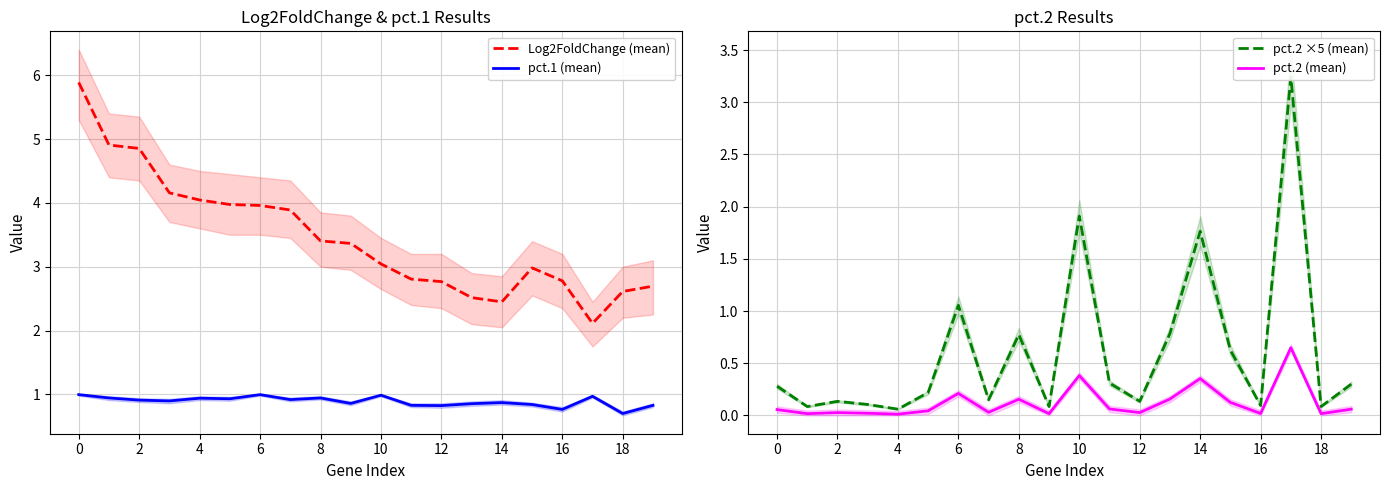

True or false: Log2FoldChange (mean) and pct.1 (mean) intersect in this chart.

False